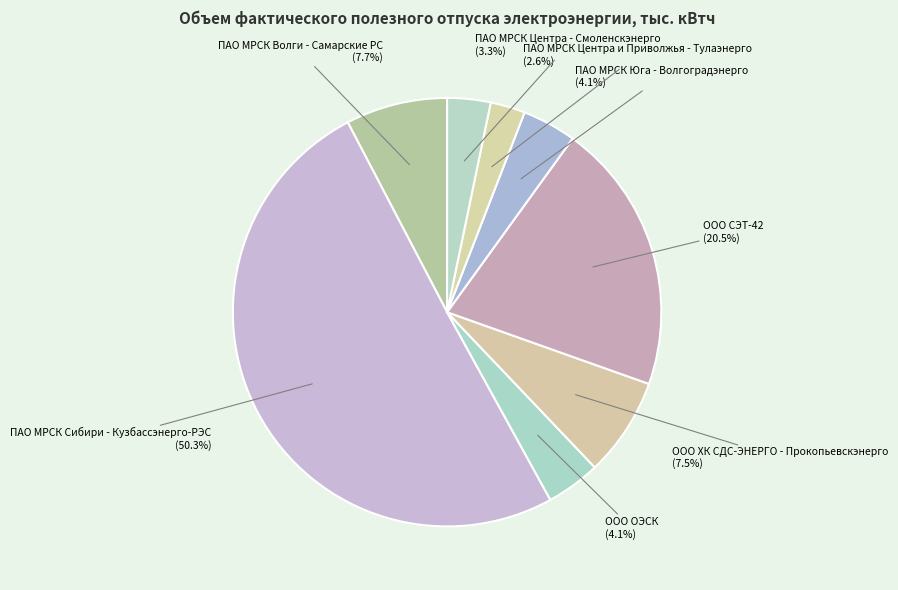

What portion of the pie excludes ПАО МРСК Центра - Смоленскэнерго?

96.7%